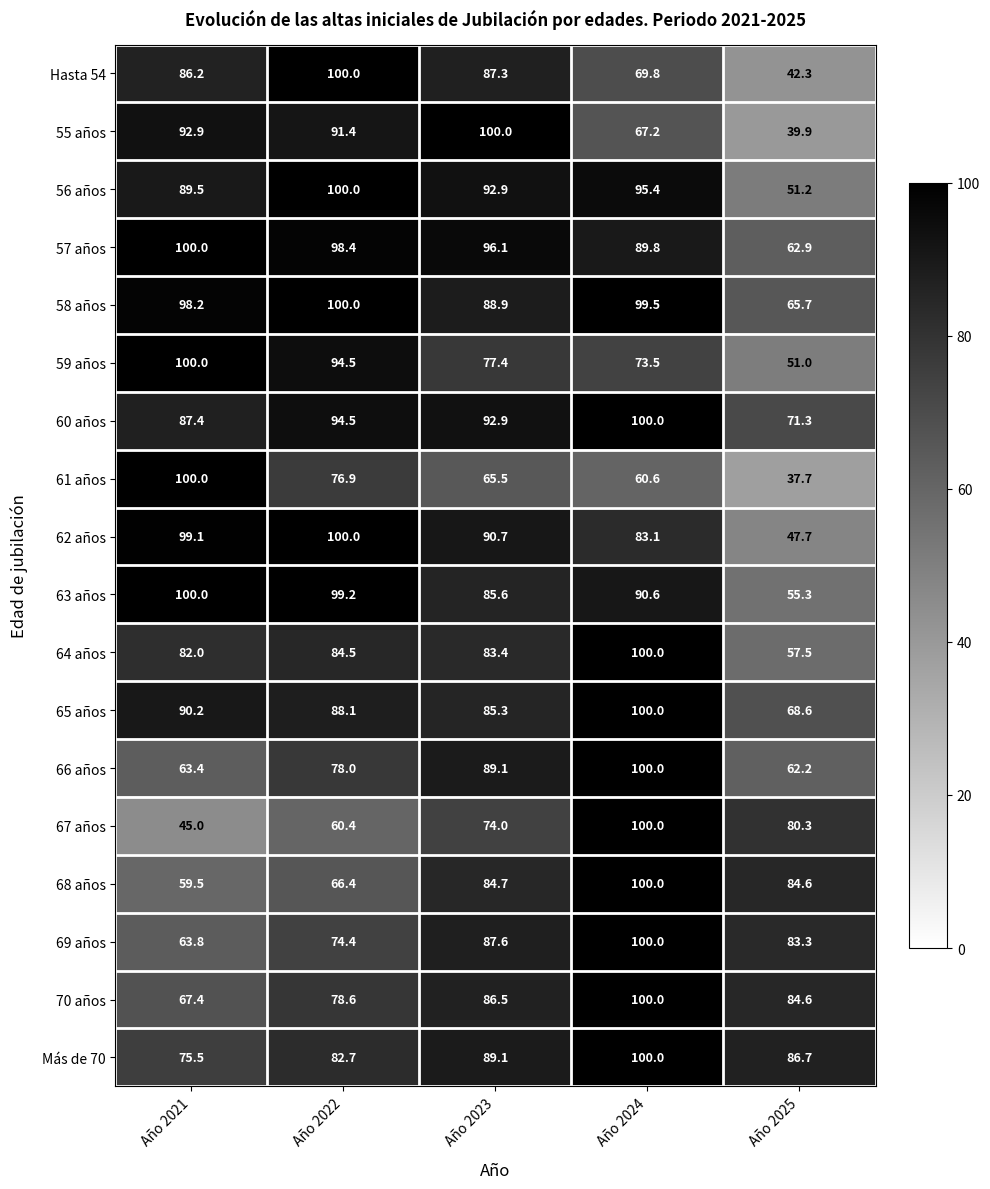

What value does the 70 años series have at Año 2023?

86.5